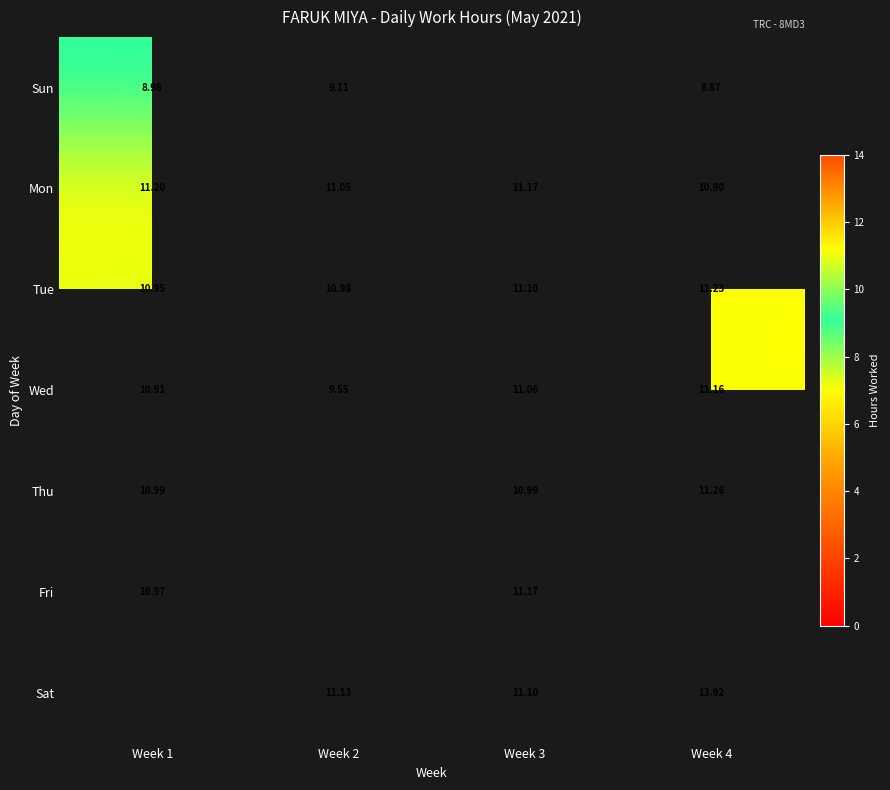

Read the Mon value at Week 1.

11.2